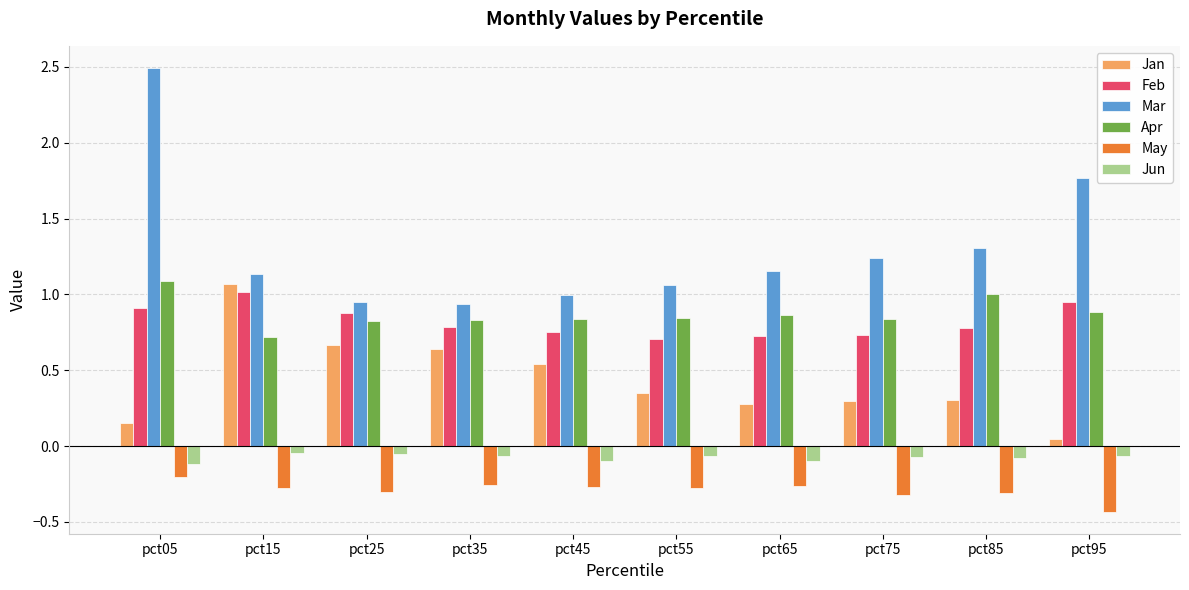

Is the value of May at pct65 greater than the value of Jun at pct25?

No